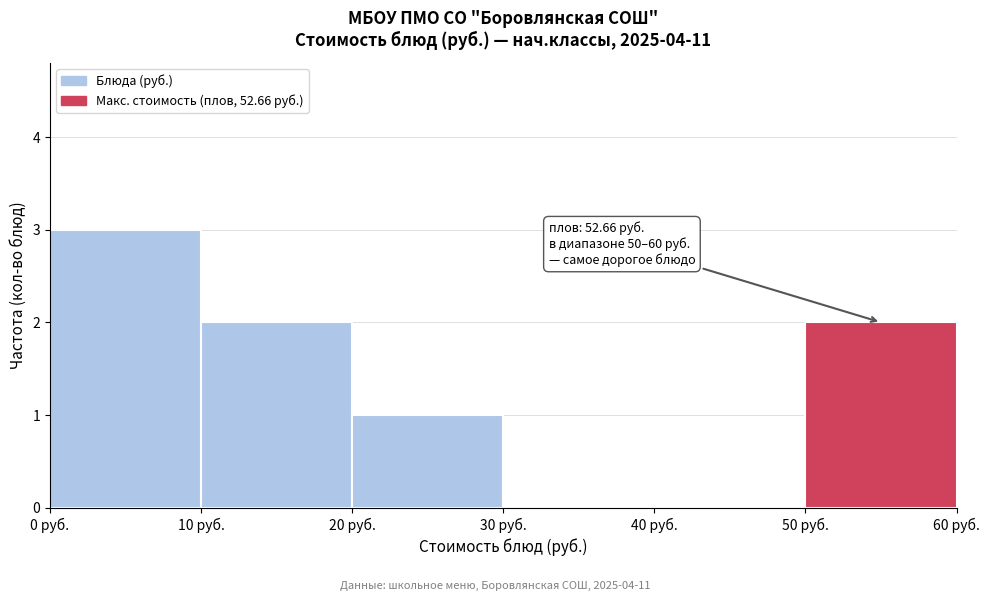

Over which range of the x-axis is the bar tallest?

0 to 10